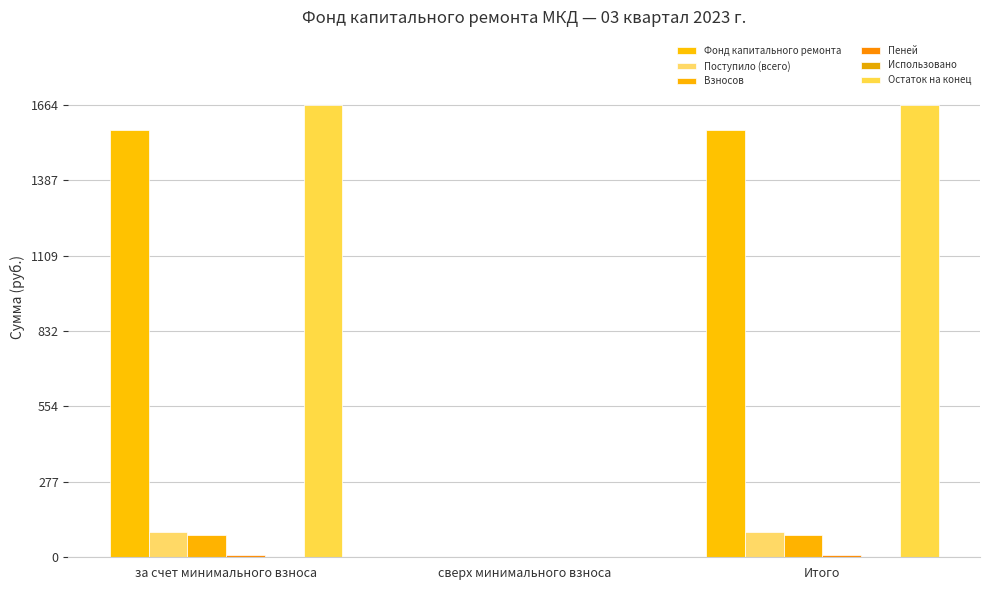

List the series in order of their peak value, lowest first.

Использовано, Пеней, Взносов, Поступило (всего), Фонд капитального ремонта, Остаток на конец